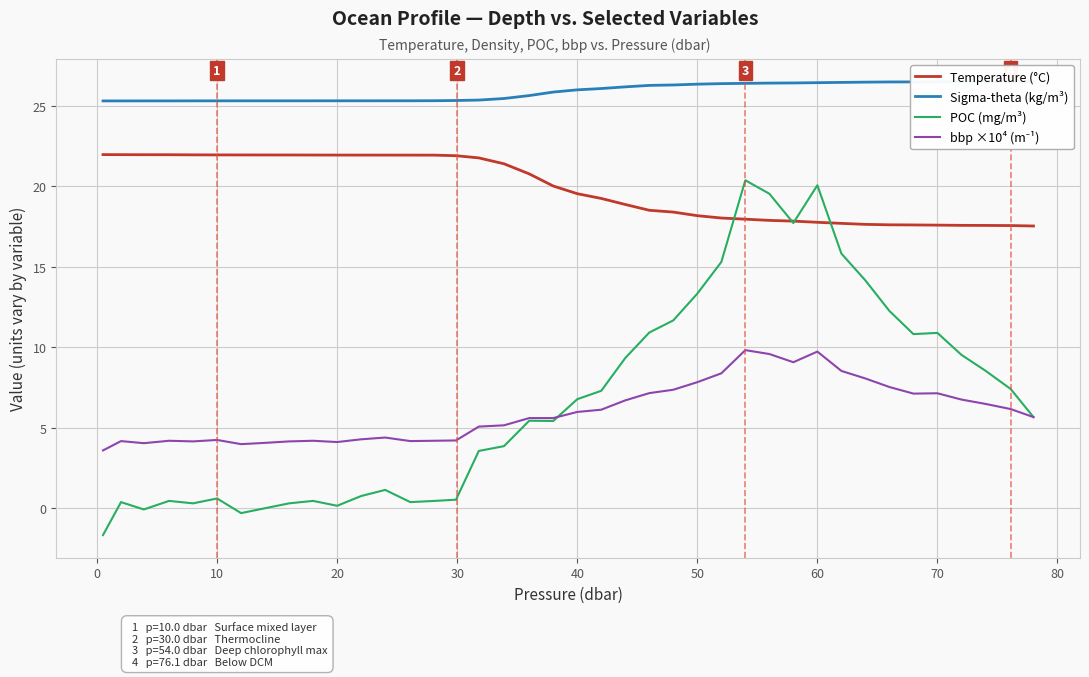

True or false: Sigma-theta (kg/m³) and POC (mg/m³) intersect in this chart.

False